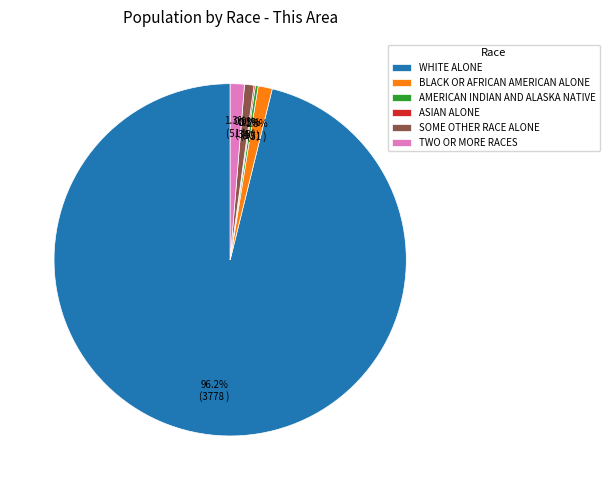

Does any single category account for the majority?

Yes